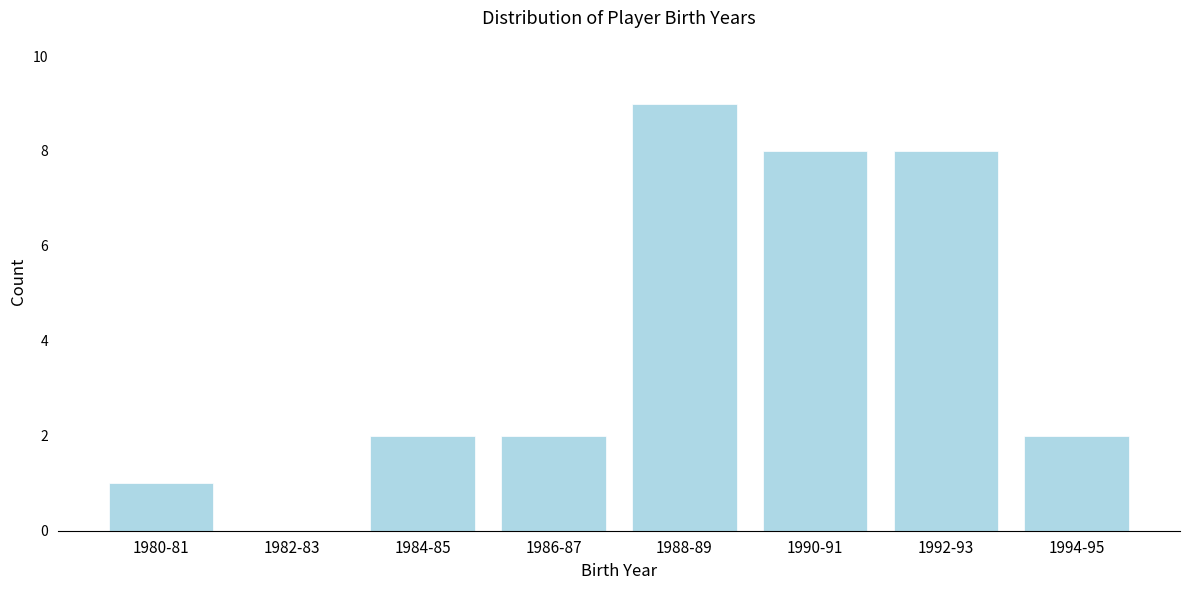

Reading right to left, list all the values displayed in this chart.

1994-95=2	1992-93=8	1990-91=8	1988-89=9	1986-87=2	1984-85=2	1982-83=0	1980-81=1